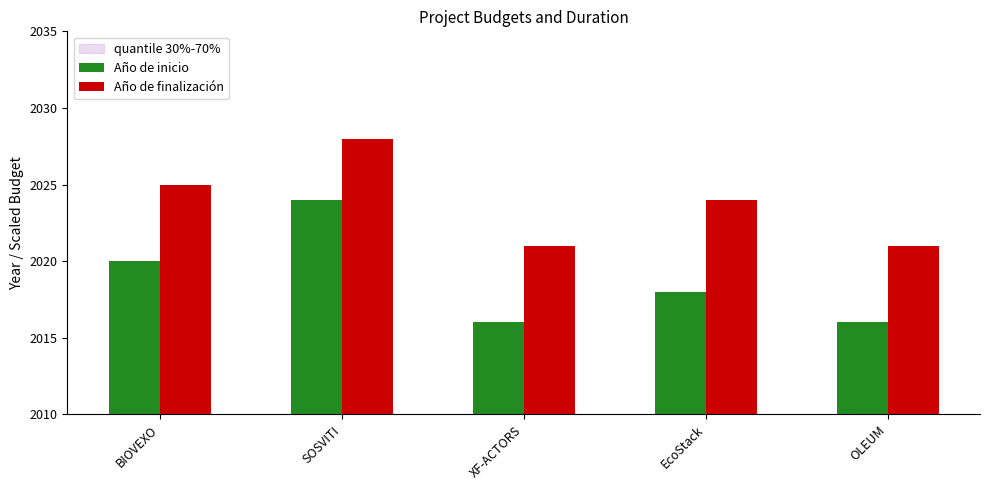

What position from the right is BIOVEXO?

5